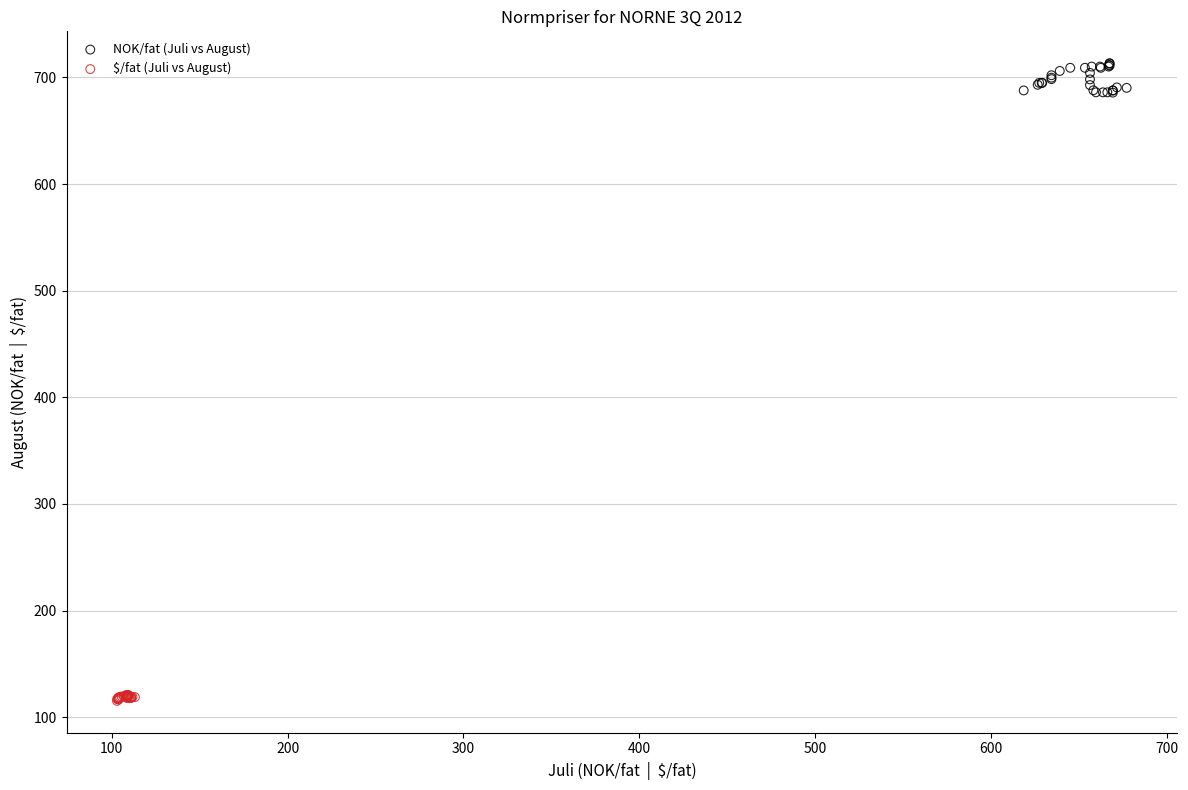

Which series contains the highest Y value?

NOK/fat (Juli vs August)